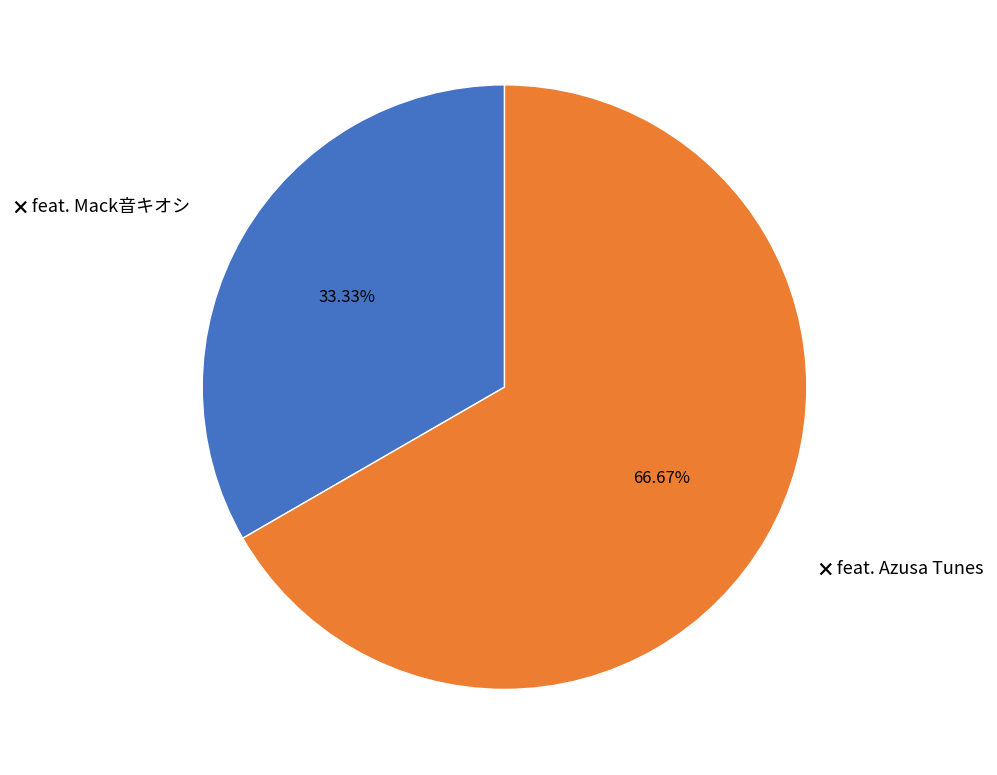

Is there any slice that represents more than half of the pie?

Yes